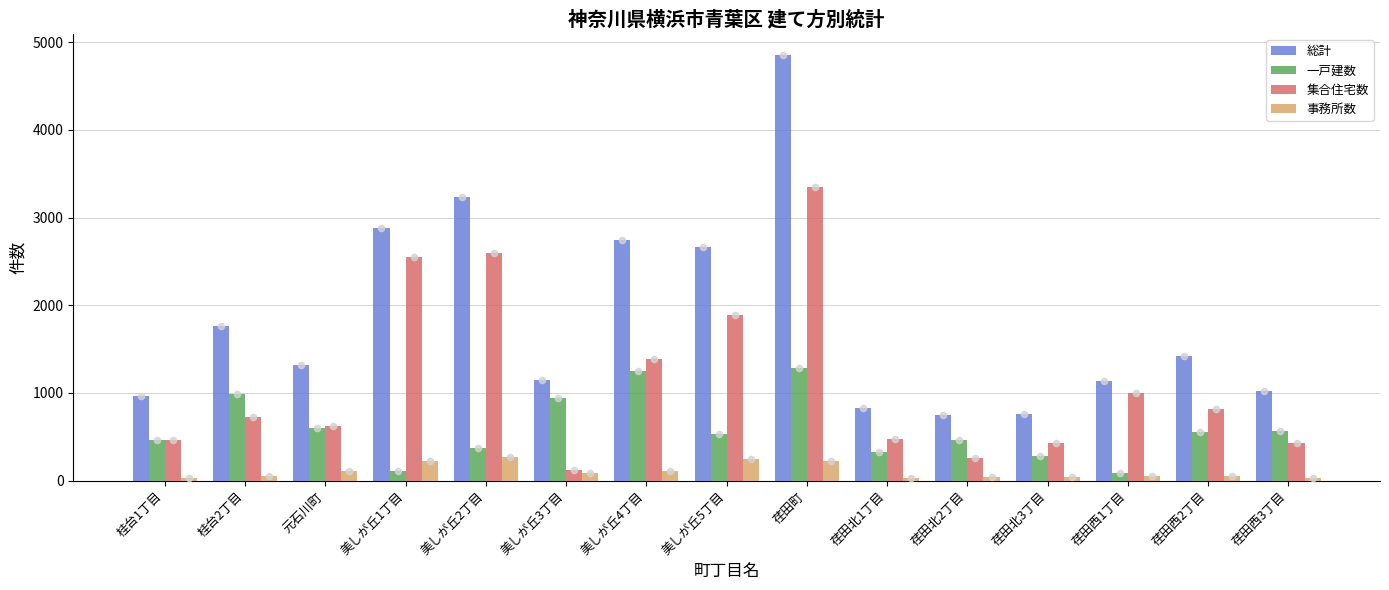

At which category is the sum across all series the highest?

荏田町